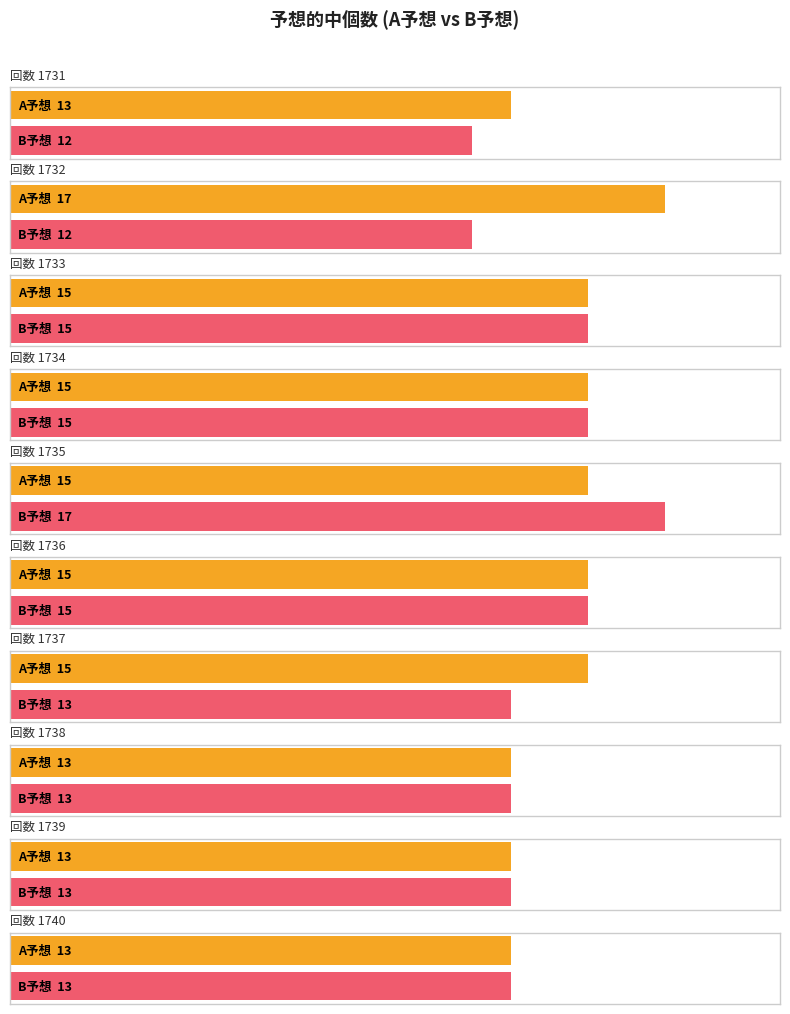

List the series in order of their overall mean, lowest first.

B予想, A予想